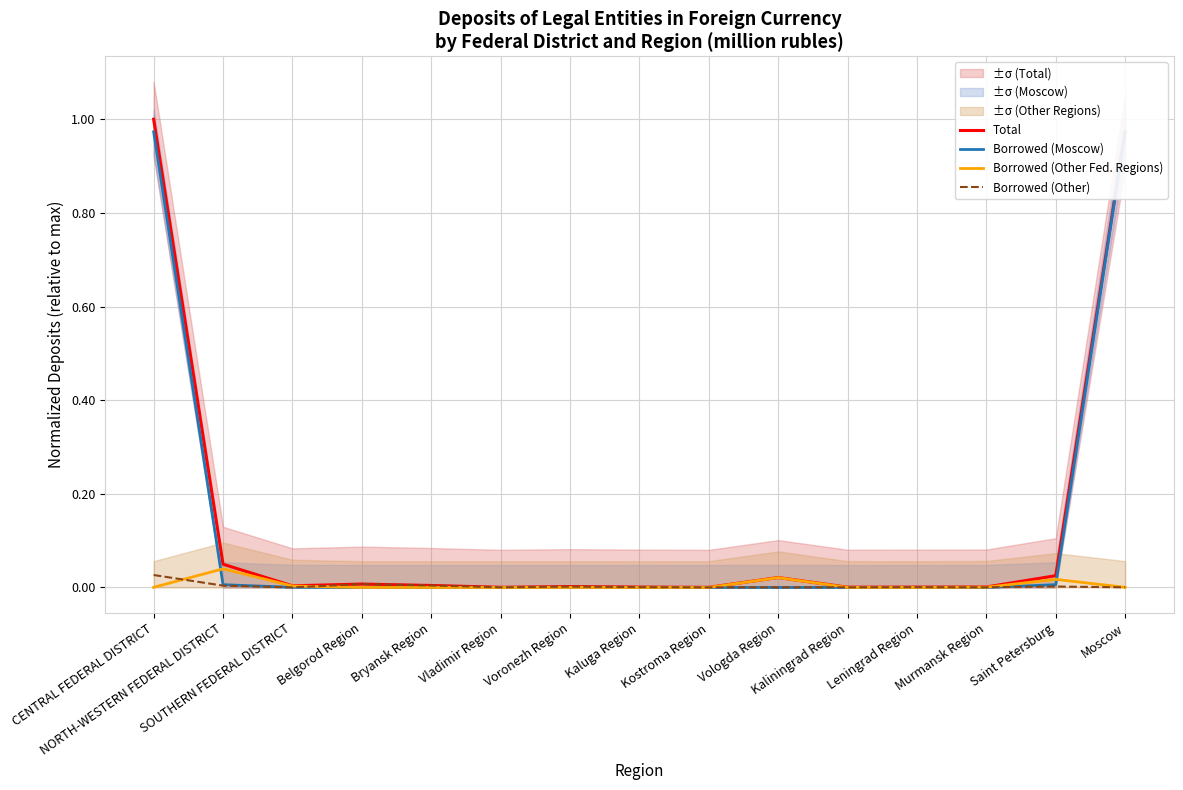

List the series in order of their peak value, highest first.

Total, Borrowed (Moscow), Borrowed (Other Fed. Regions), Borrowed (Other)